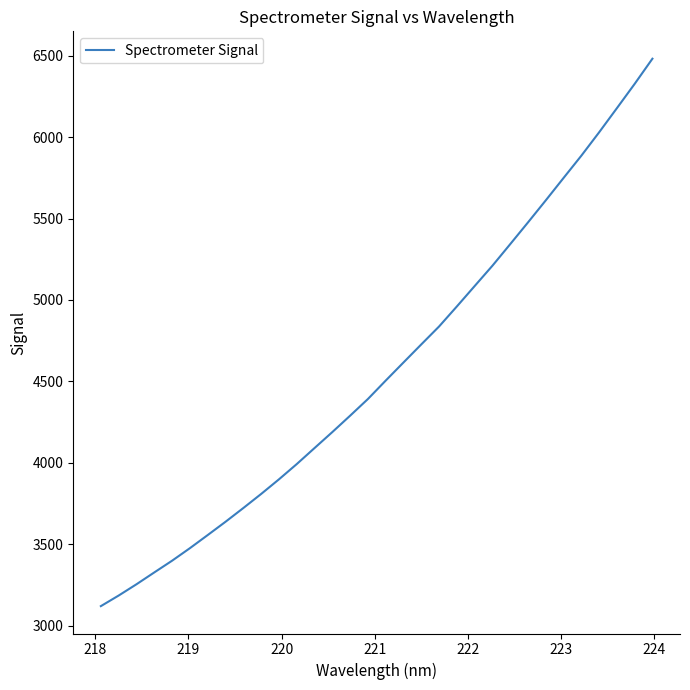

What is the smallest value displayed?

3119.6